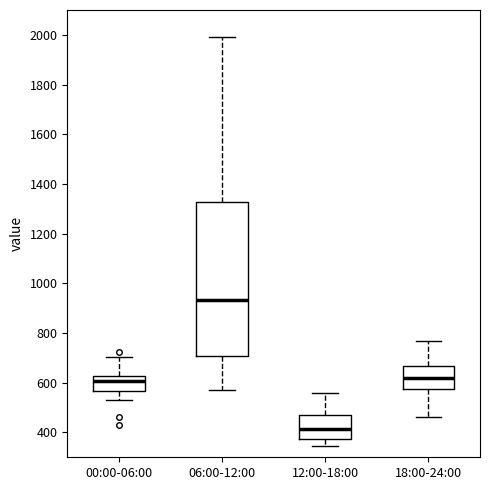

Which box has the highest median line?

06:00-12:00